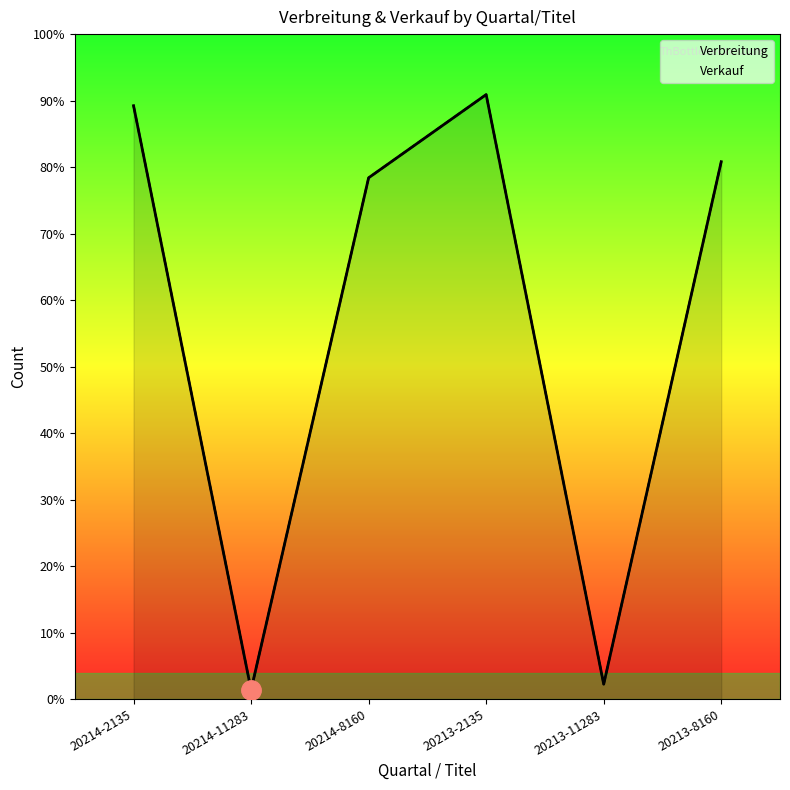

At which category does the chart reach its minimum across all series?

20214-11283